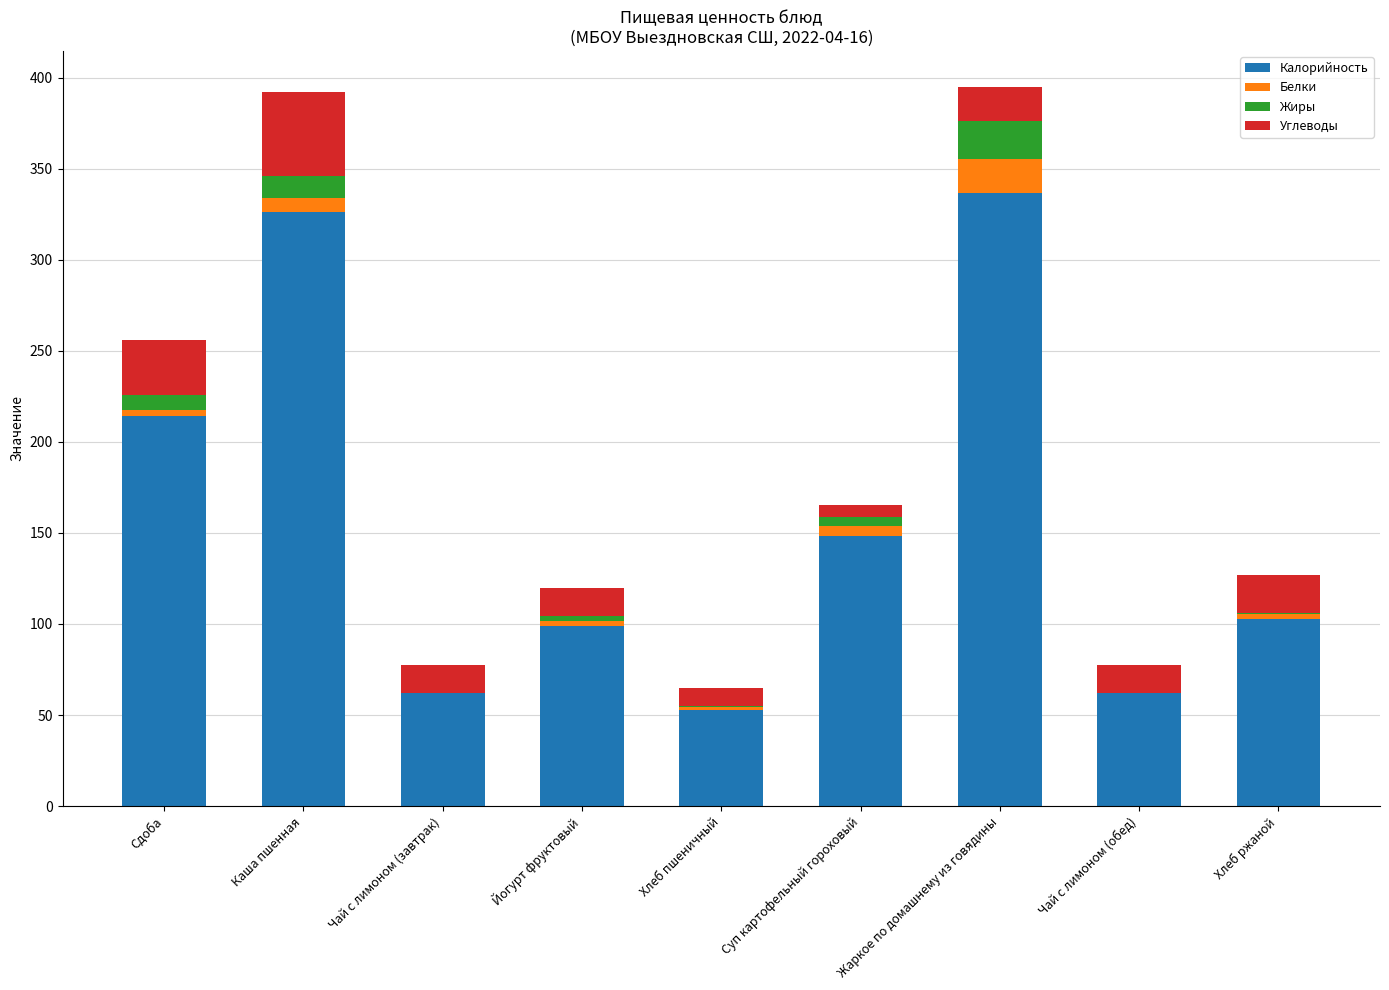

Which category has the highest value in the Калорийность series?

Жаркое по домашнему из говядины